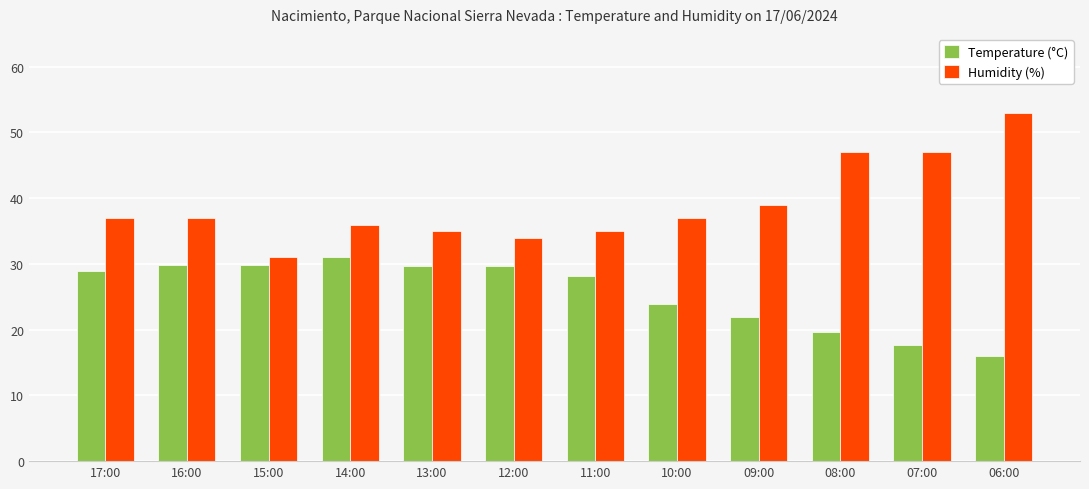

List the series in order of their overall mean, highest first.

Humidity (%), Temperature (°C)